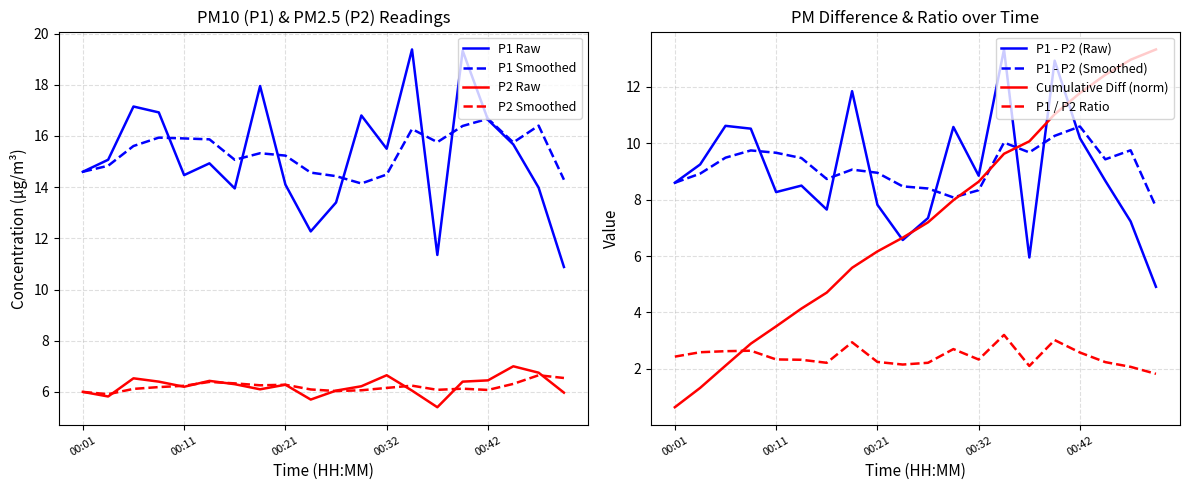

Rank the categories by P2 value from lowest to highest.

00:37, 00:24, 00:03, 00:50, 00:01, 00:27, 00:34, 00:18, 00:11, 00:29, 00:21, 00:16, 00:08, 00:40, 00:13, 00:42, 00:06, 00:32, 00:47, 00:45